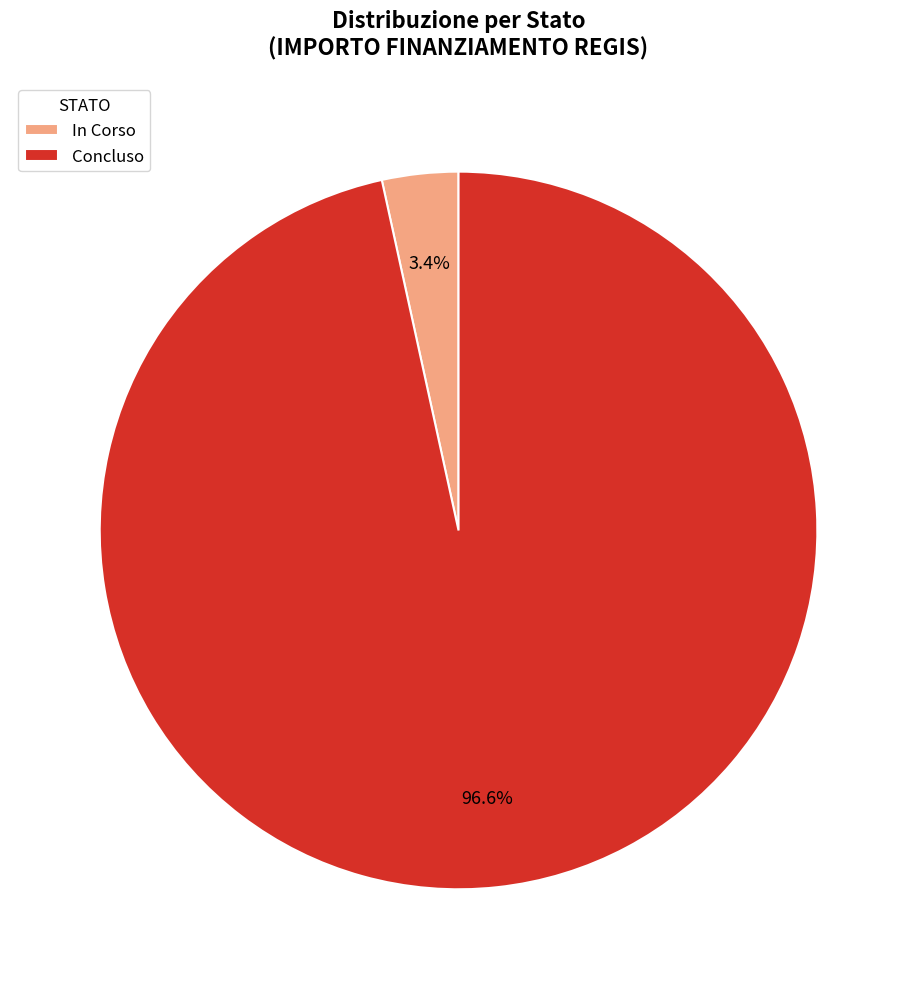

To the nearest percent, what is the average slice percentage?

50%